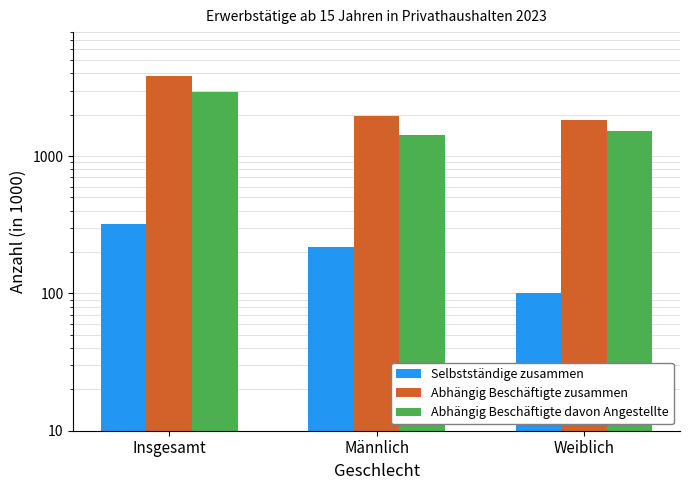

Which series has the largest total across all categories?

Abhängig Beschäftigte zusammen